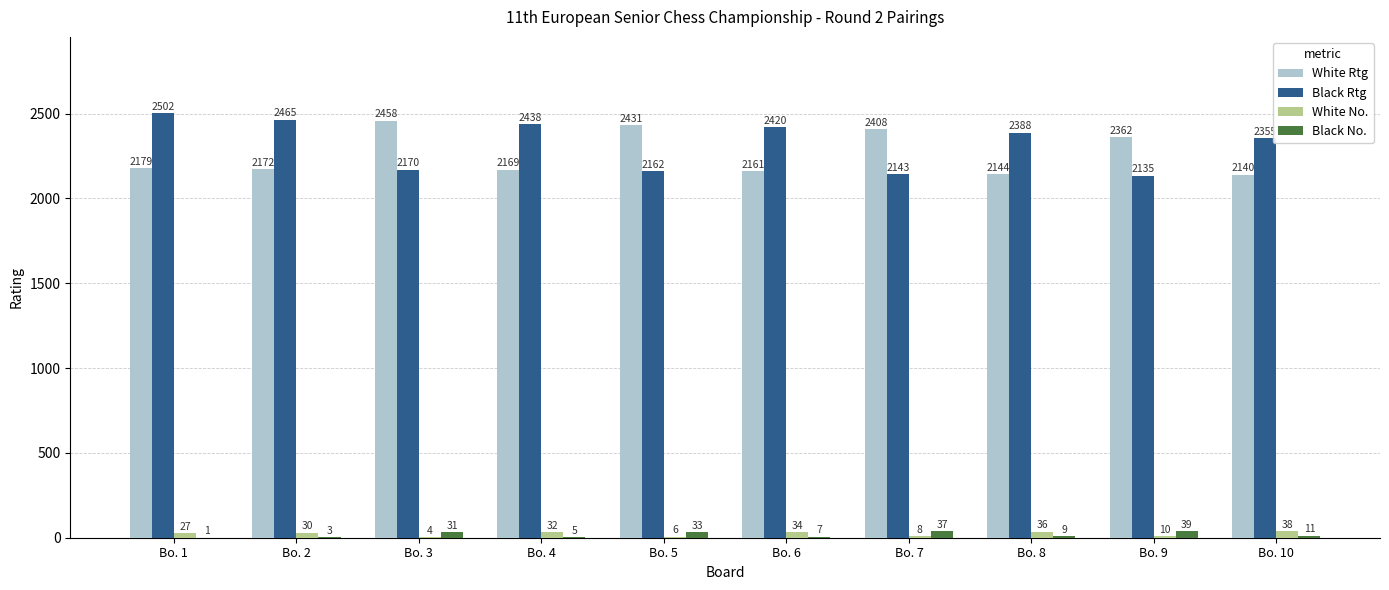

Does the chart contain stacked bars?

No